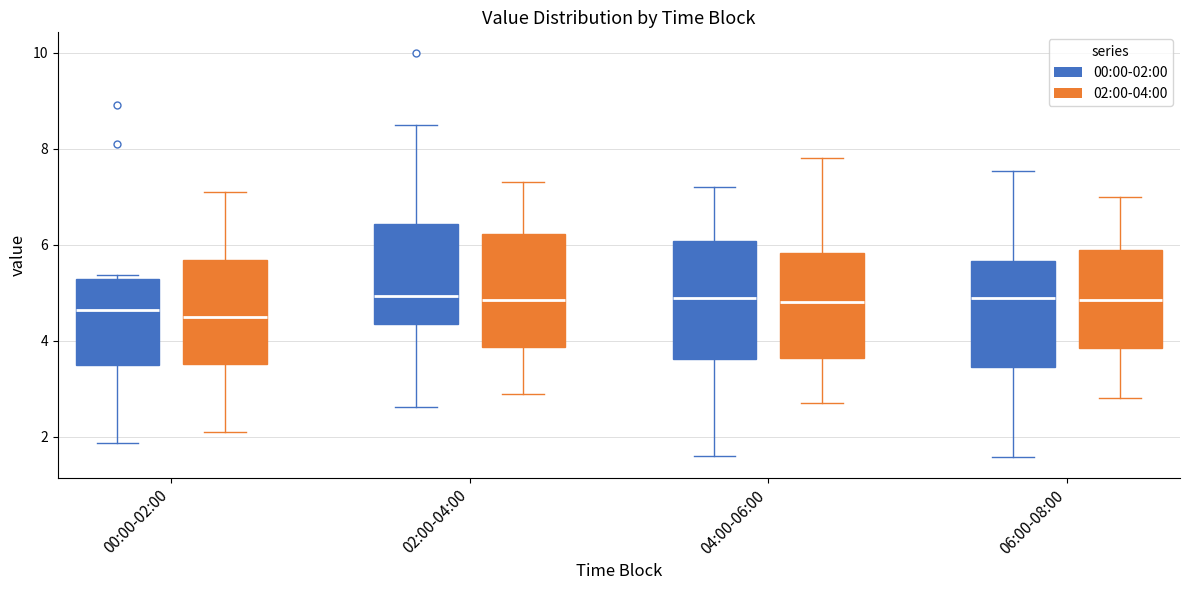

Reading left to right, transcribe this box plot: for each box, give where its median line is, the range the box spans, and where its two whiskers end, as read against the y-axis. The values are not printed on the chart, so give them approximately, as read against the axis.

00:00-02:00 (00:00-02:00): median 4.6, box 3.4 to 5.2, whiskers 1.8 to 5.4
00:00-02:00 (02:00-04:00): median 4.6, box 3.6 to 5.6, whiskers 2.2 to 7.2
02:00-04:00 (00:00-02:00): median 5.0, box 4.4 to 6.4, whiskers 2.6 to 8.6
02:00-04:00 (02:00-04:00): median 4.8, box 3.8 to 6.2, whiskers 3.0 to 7.4
04:00-06:00 (00:00-02:00): median 5.0, box 3.6 to 6.0, whiskers 1.6 to 7.2
04:00-06:00 (02:00-04:00): median 4.8, box 3.6 to 5.8, whiskers 2.8 to 7.8
06:00-08:00 (00:00-02:00): median 4.8, box 3.4 to 5.6, whiskers 1.6 to 7.6
06:00-08:00 (02:00-04:00): median 4.8, box 3.8 to 6.0, whiskers 2.8 to 7.0